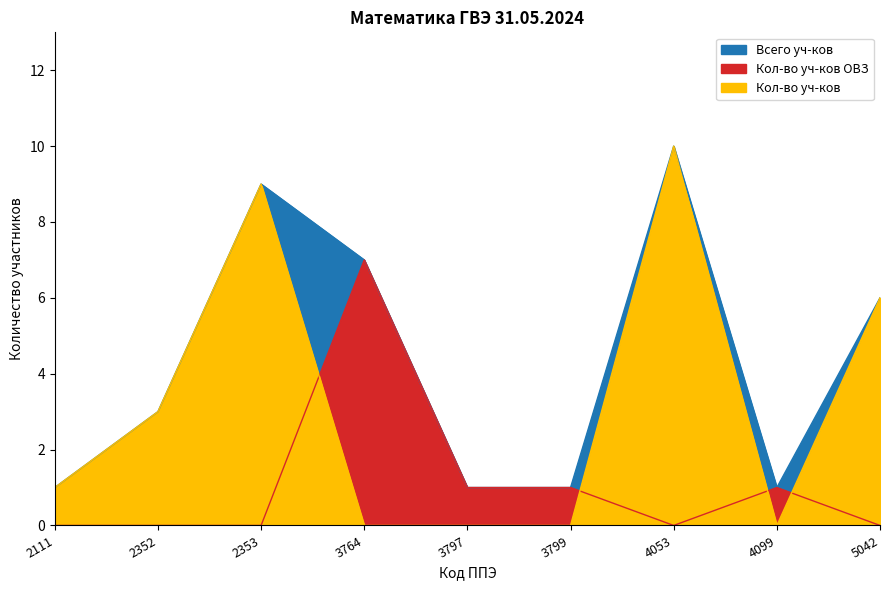

At how many categories does at least one series exceed 3?

4